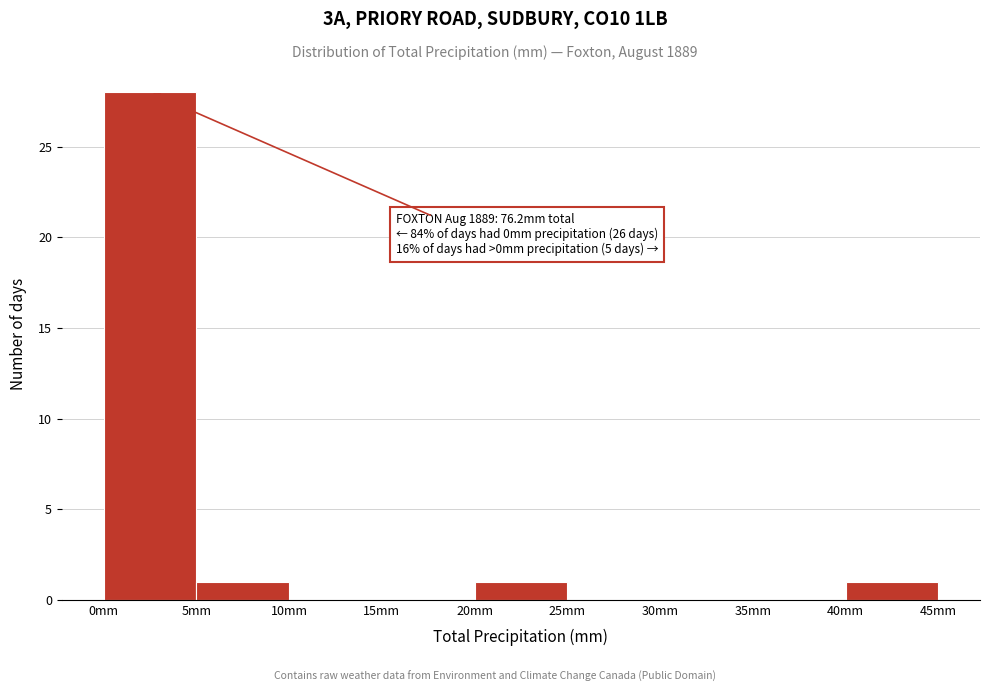

Over which range of the x-axis is the bar tallest?

0 to 5